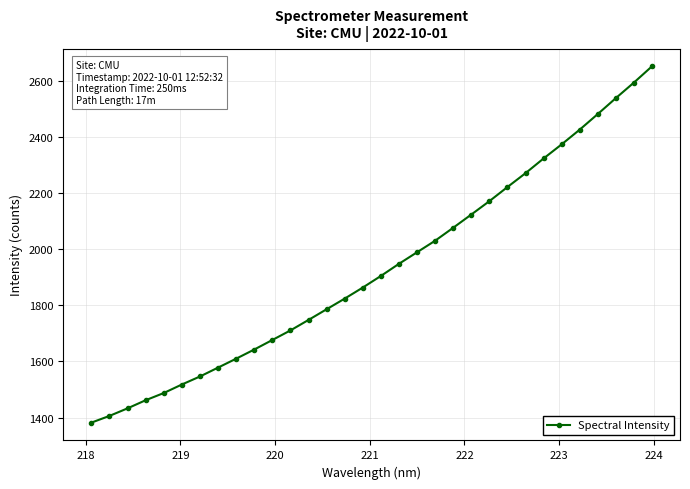

True or false: the data has more than 2 interior local peaks.

False